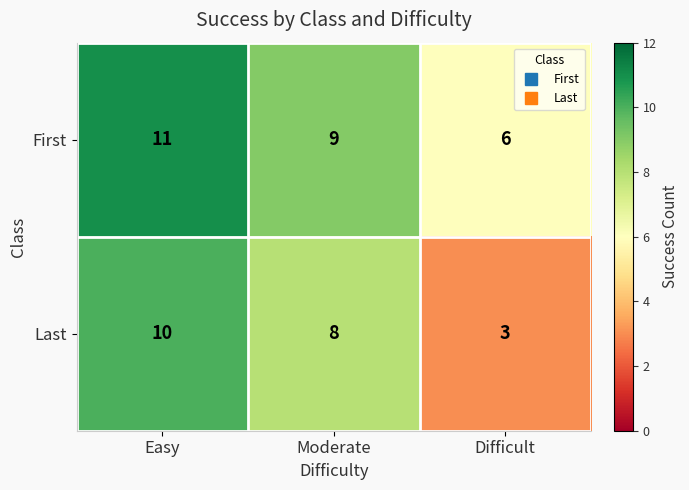

Count the First values in the range 6 to 11.

3